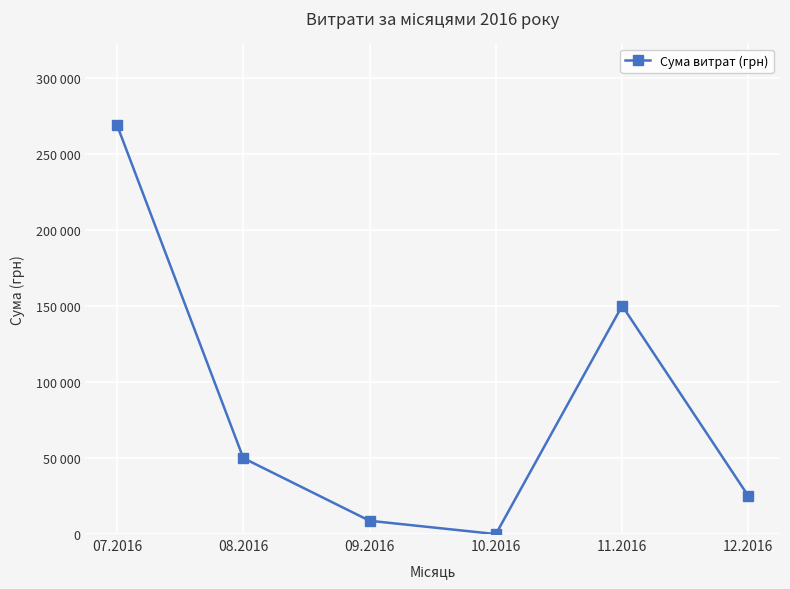

The chart shows a value of 0.0 at 10.2016. True or false?

True